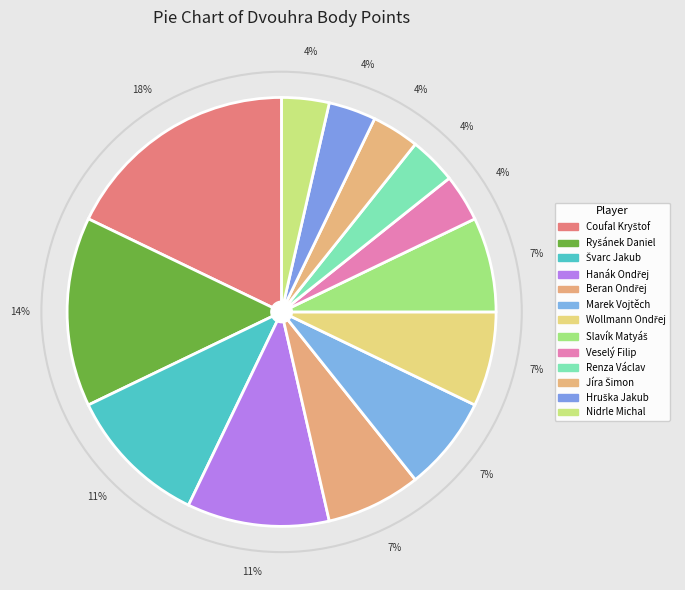

Rank the categories by value from lowest to highest.

Veselý Filip, Renza Václav, Jíra Šimon, Hruška Jakub, Nidrle Michal, Beran Ondřej, Marek Vojtěch, Wollmann Ondřej, Slavík Matyáš, Švarc Jakub, Hanák Ondřej, Ryšánek Daniel, Coufal Kryštof